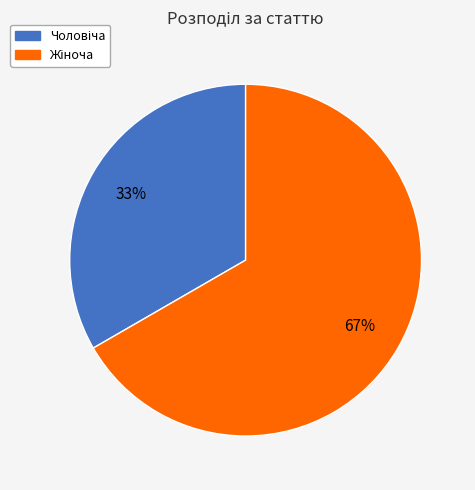

Does any single category account for the majority?

Yes